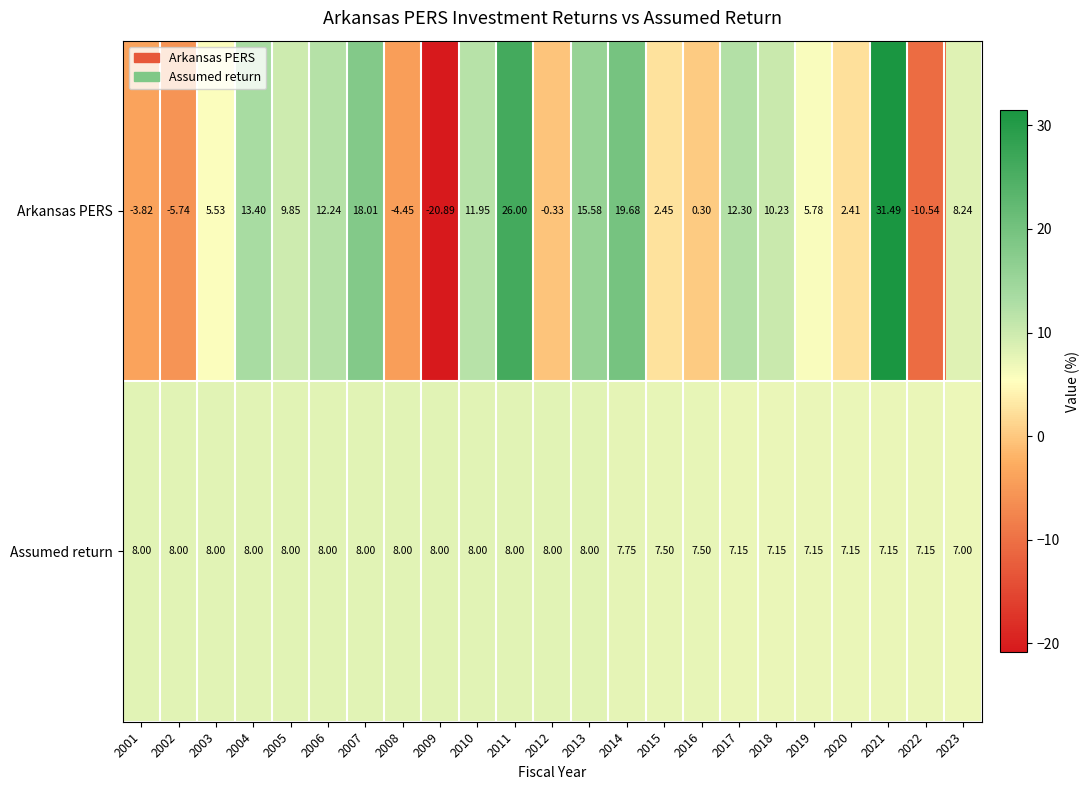

Is the value of Assumed return at 2003 greater than the value of Arkansas PERS at 2011?

No